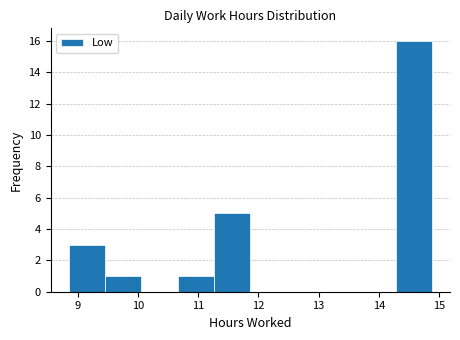

Which range on the x-axis has the tallest bar?

14.3 to 14.9